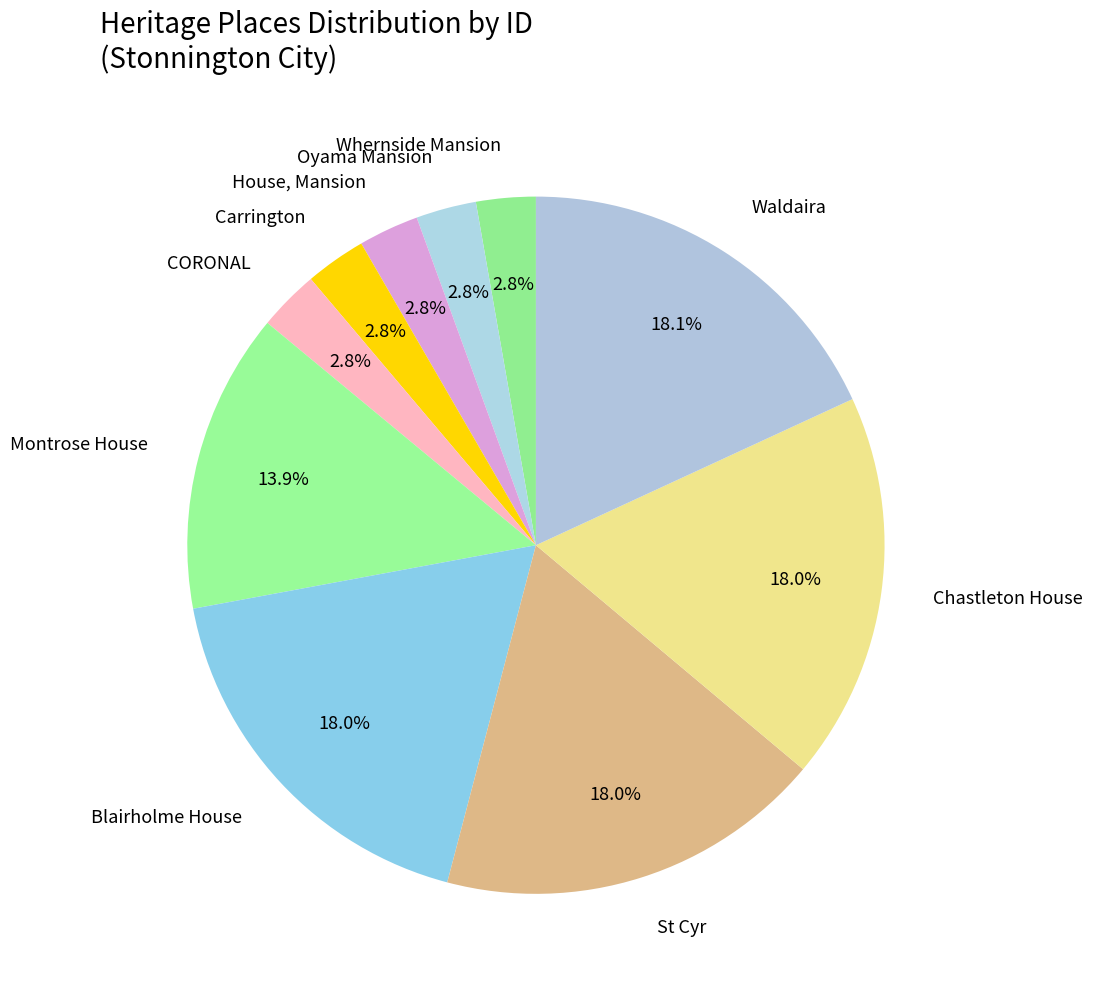

Is there a majority slice in this chart?

No